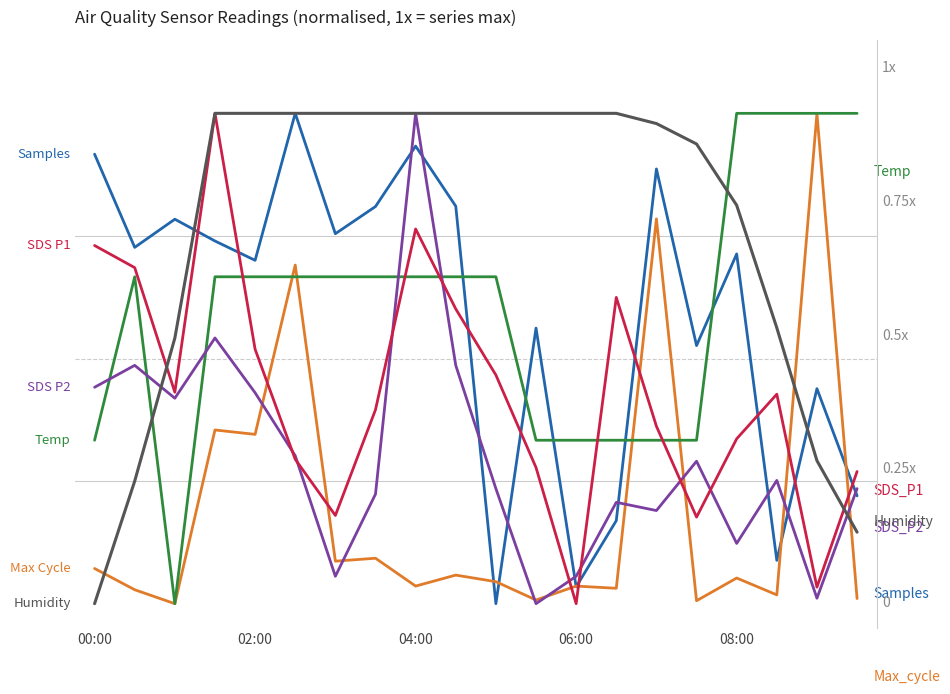

Which series has the widest spread of values?

Samples